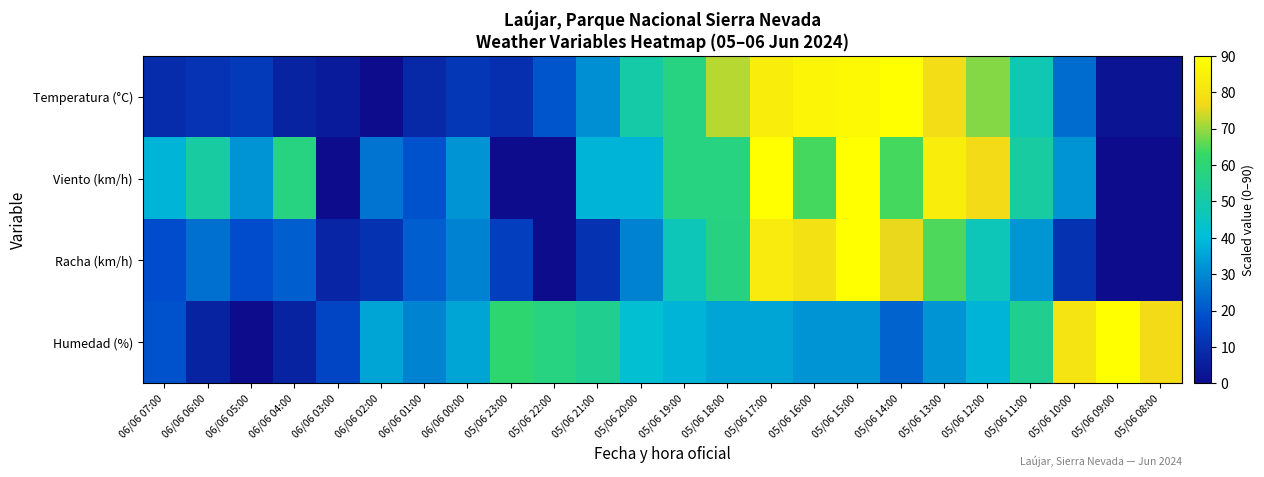

How many distinct data groups are displayed?

4